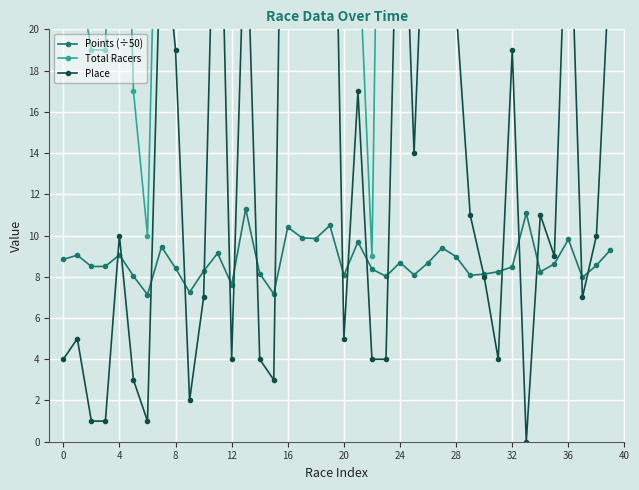

True or false: Place has more than 0 interior local peaks.

True